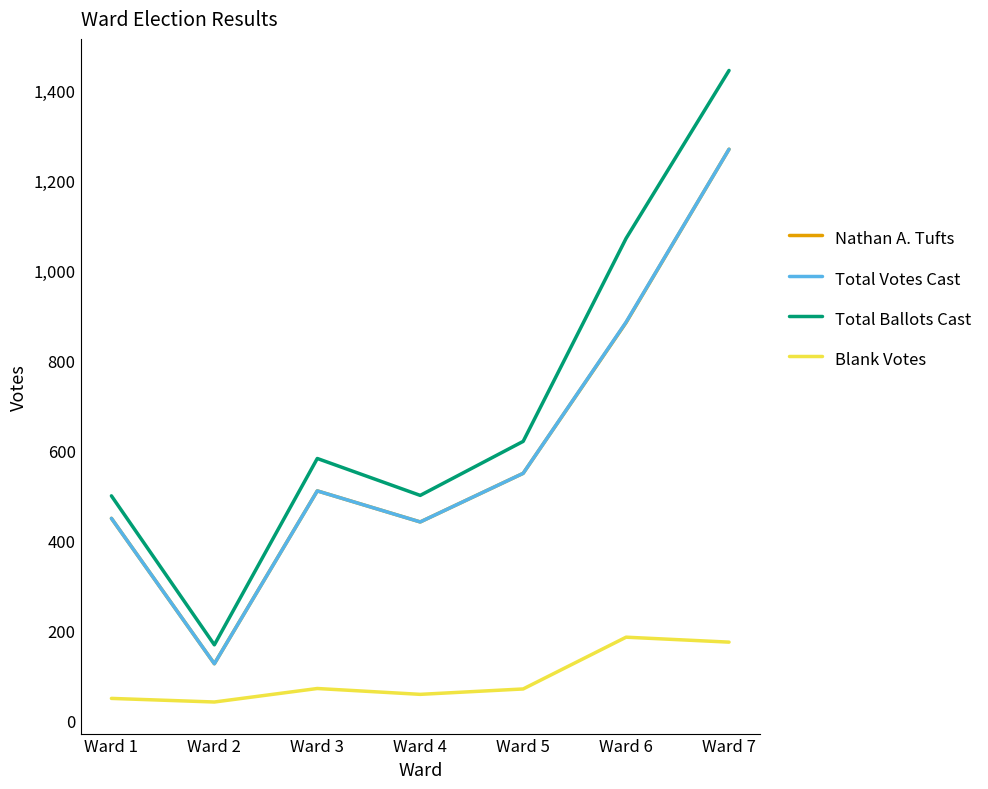

What is the spread (max minus min) of values at Ward 4?

442